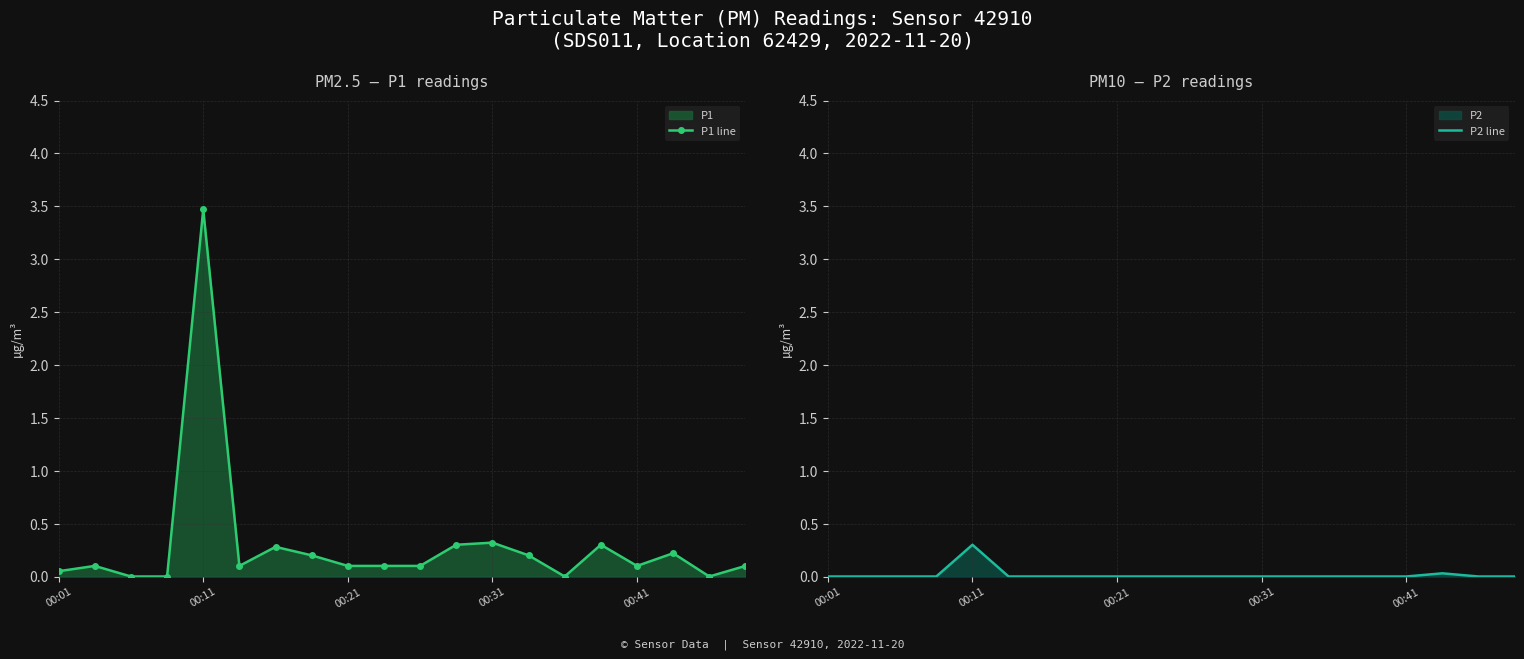

What is the maximum value for P1 line?

3.5